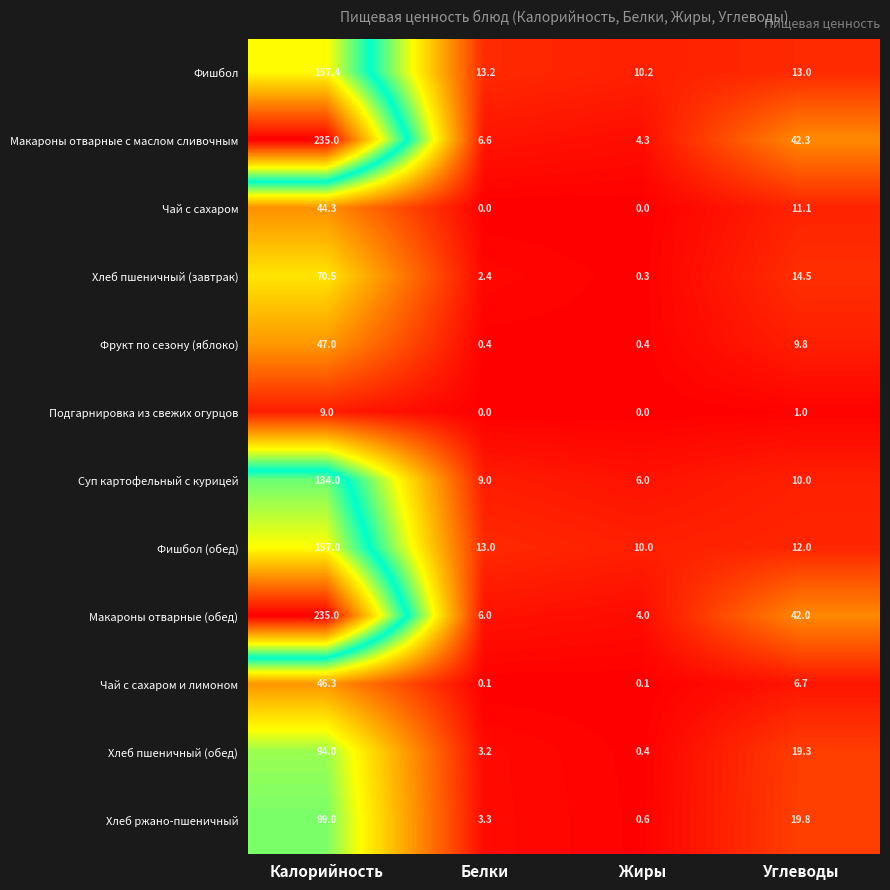

How many categories are shown in the chart?

4